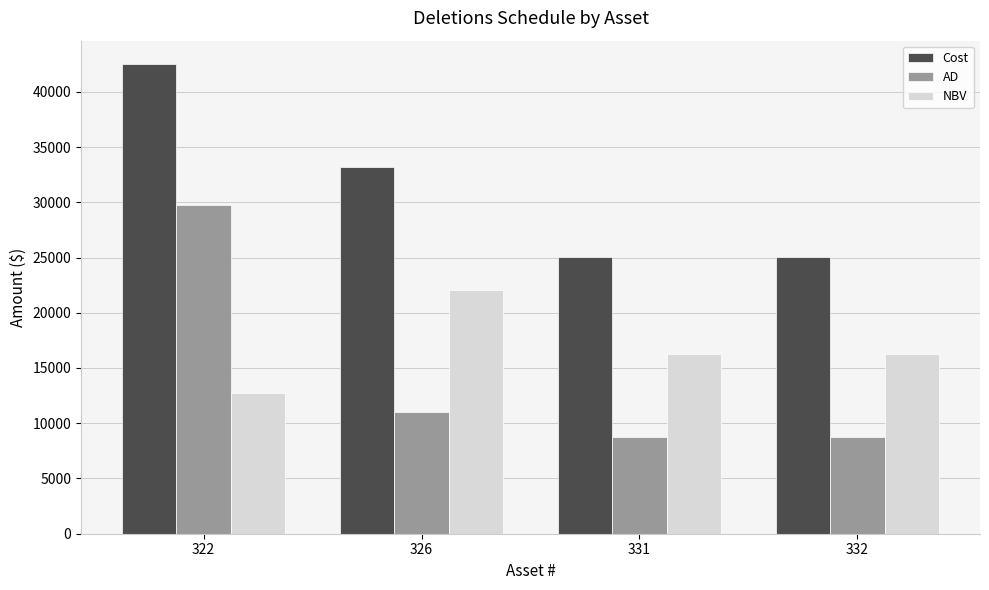

How many bars are there in total?

12